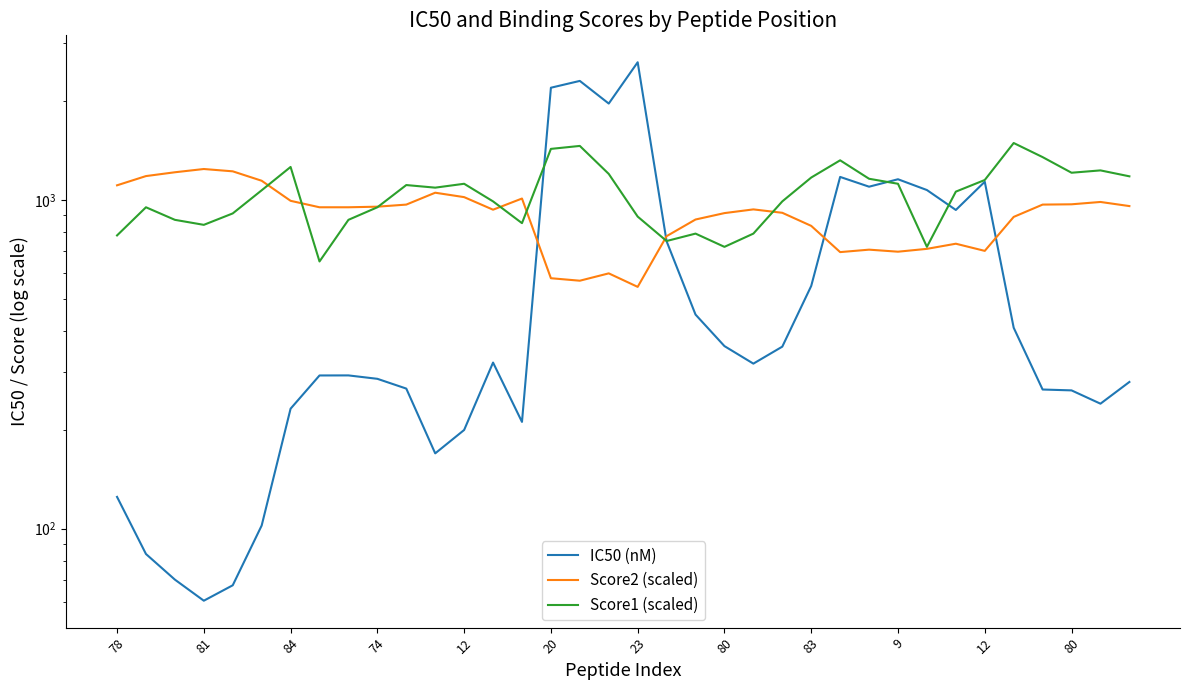

Between 80 and 33, which series saw the biggest shift?

Score1 (scaled)